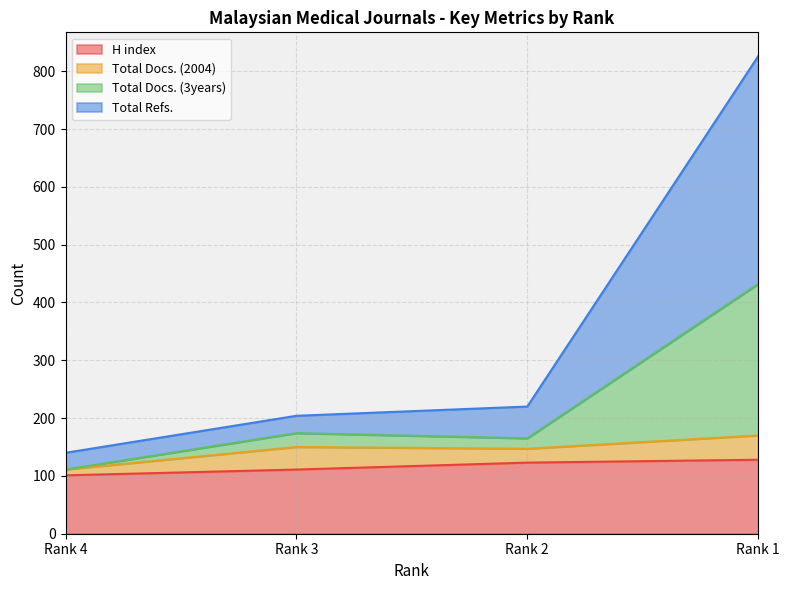

What is the minimum value for H index?

101